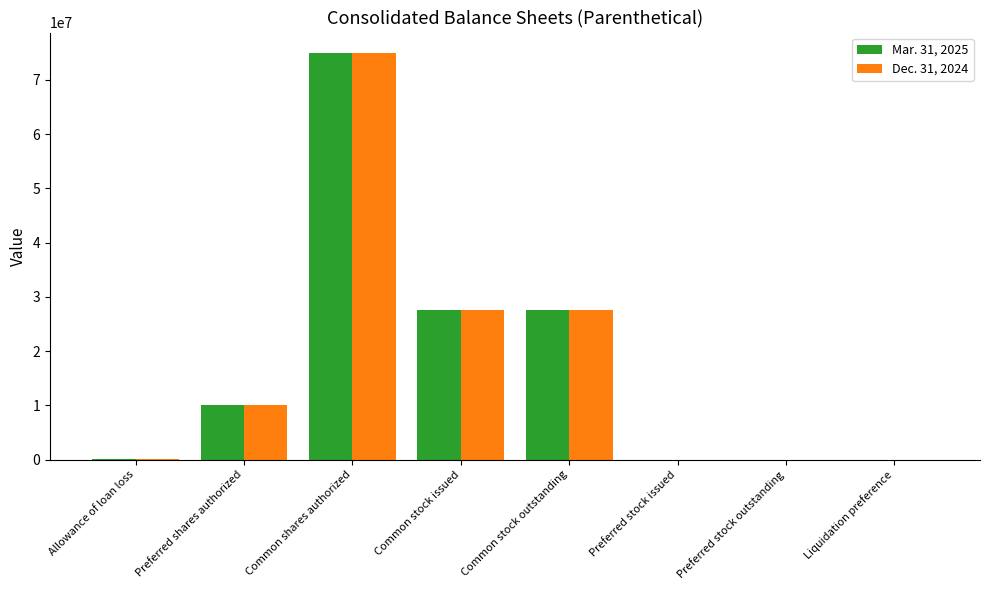

What is the difference between the Mar. 31, 2025 values at Preferred stock outstanding and Allowance of loan loss?

26166